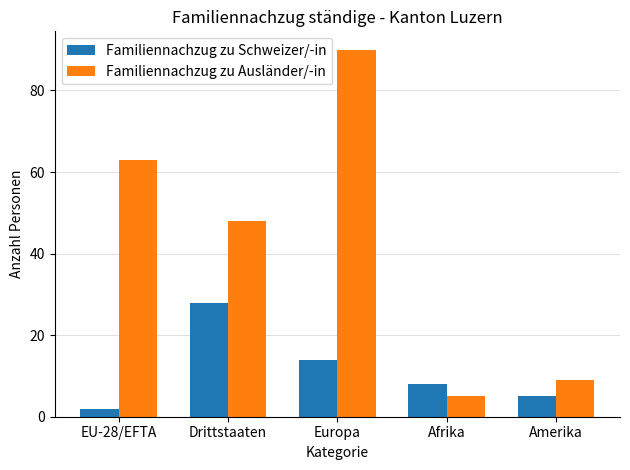

Which series has the widest spread of values?

Familiennachzug zu Ausländer/-in